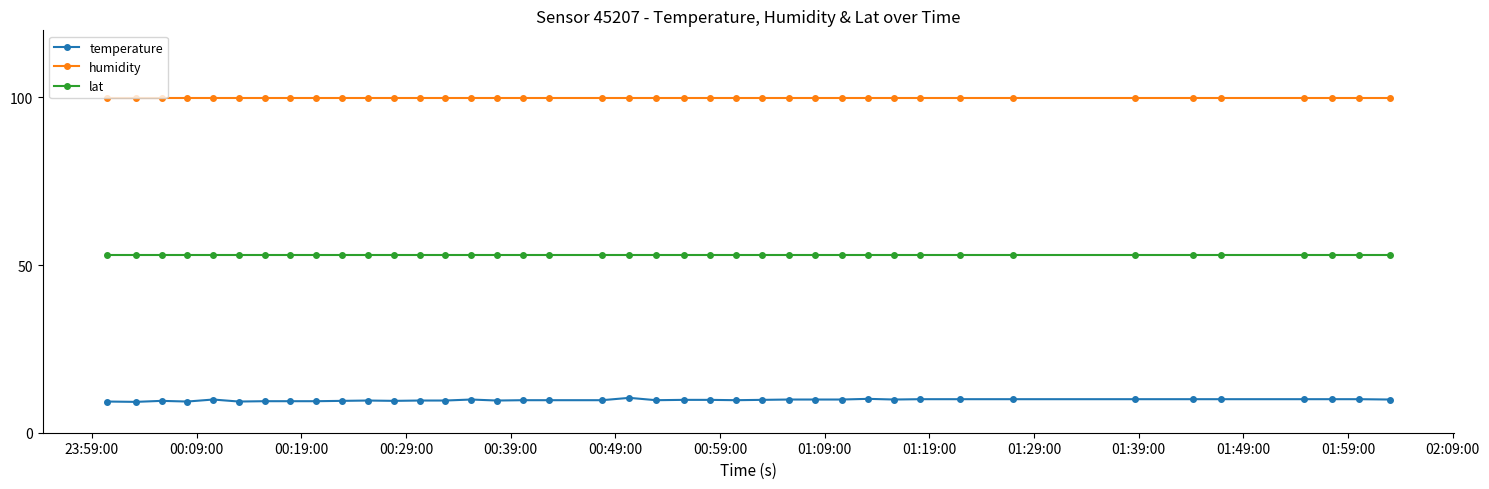

True or false: lat and humidity cross at least once.

False